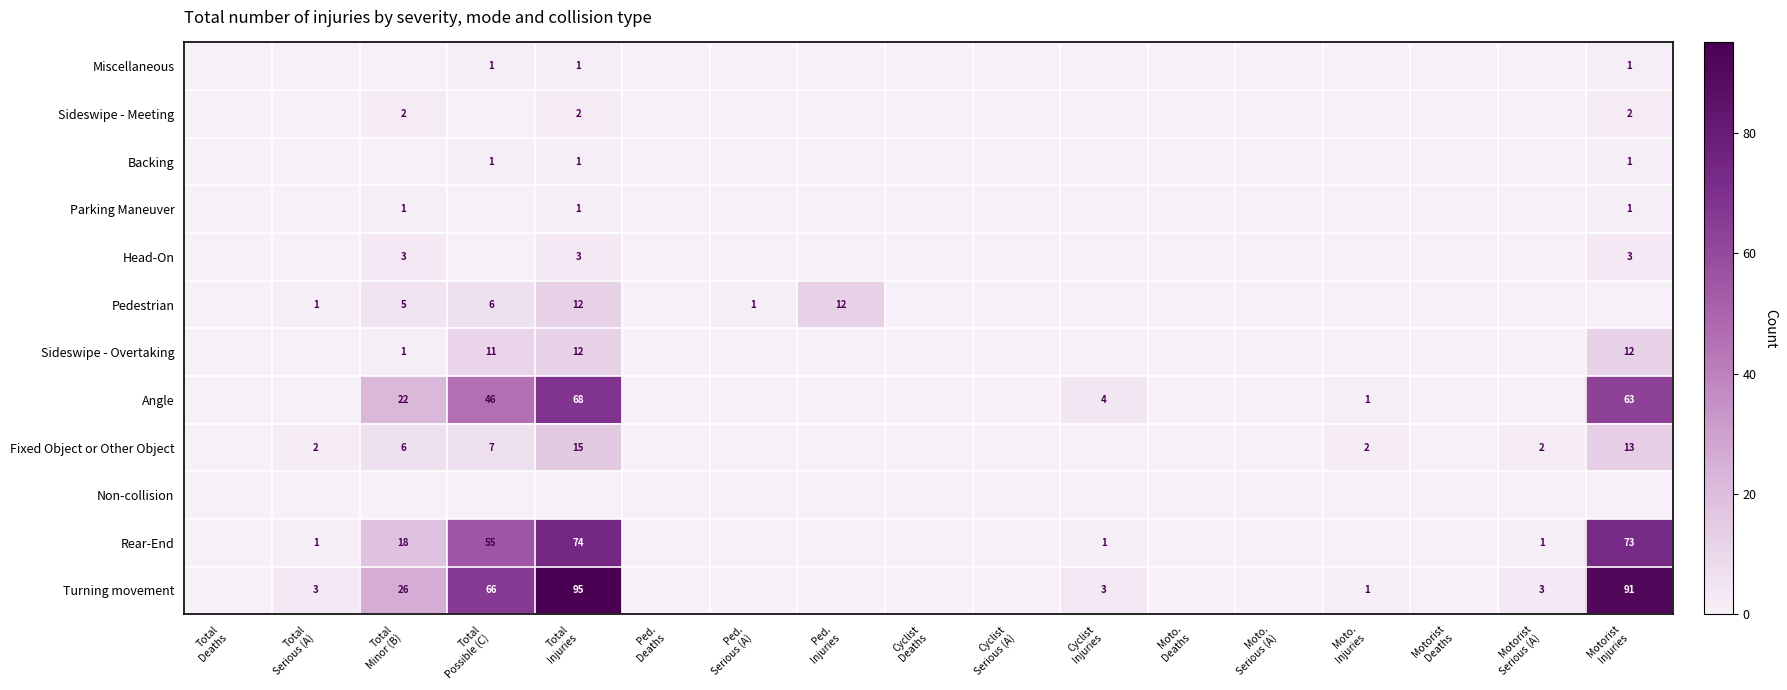

What is the difference between the Pedestrian values at Moto. Injuries and Total Injuries?

12